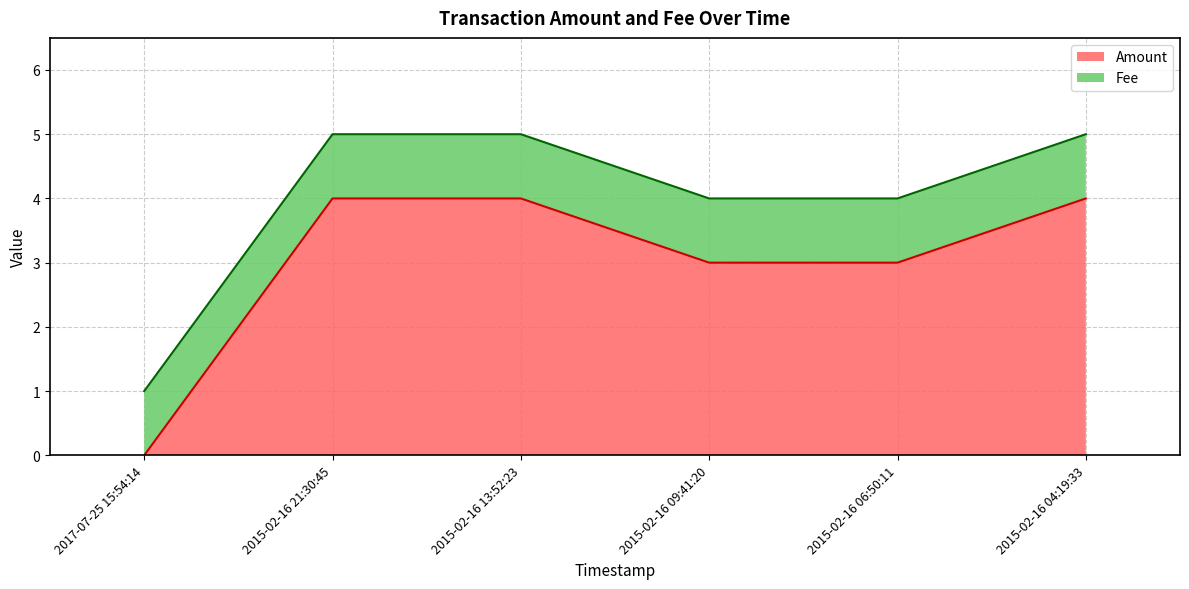

What is the difference between the second highest and second lowest values?

1